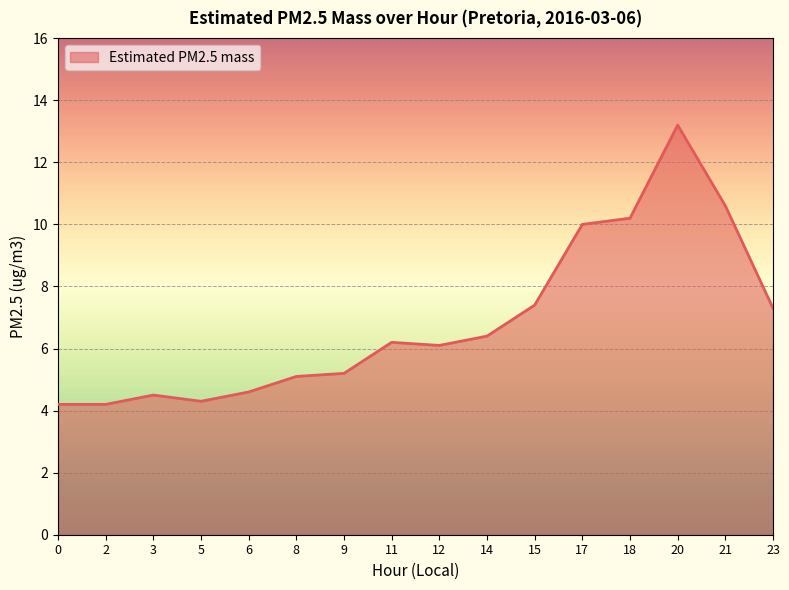

At which category does the data reach its first local peak?

3